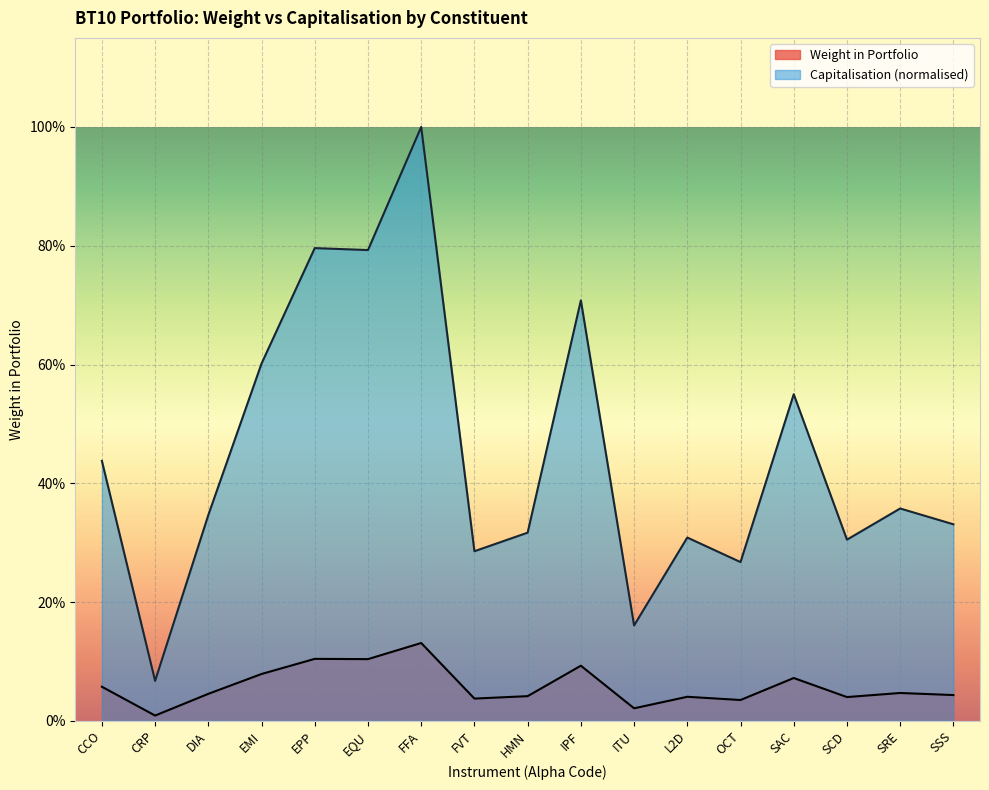

What is the total value across all series at SRE?

0.4